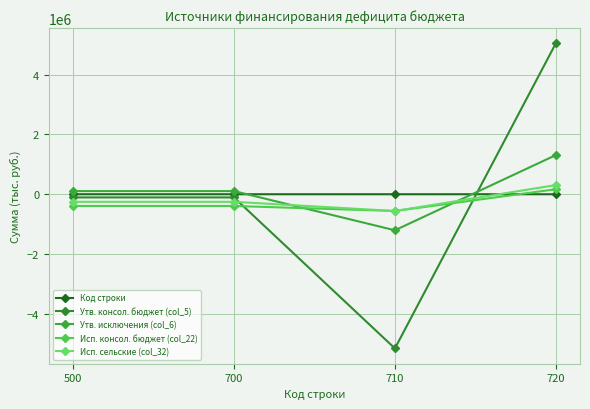

Between 700 and 500, which is larger?

700